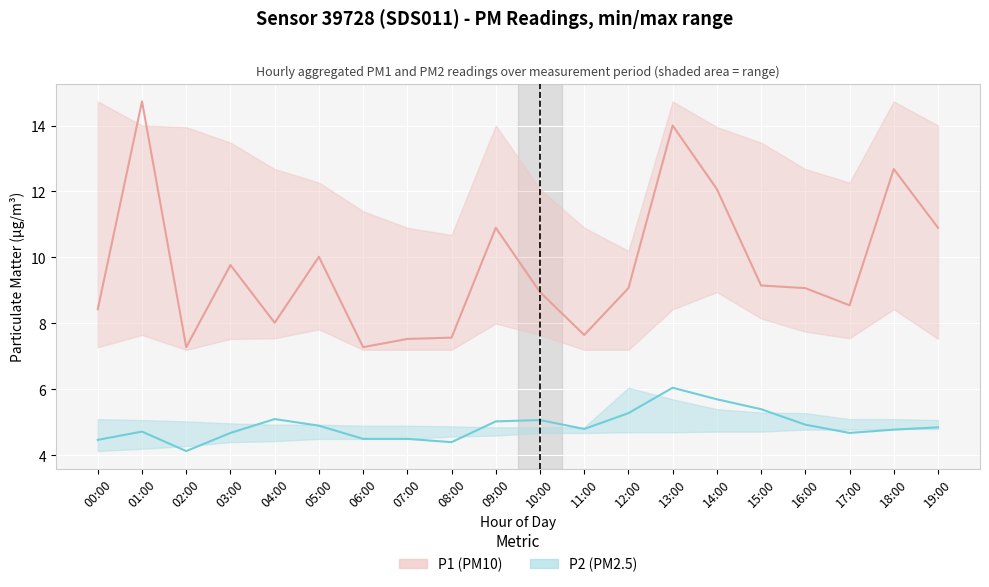

True or false: P2 (PM2.5) and P1 (PM10) intersect in this chart.

False